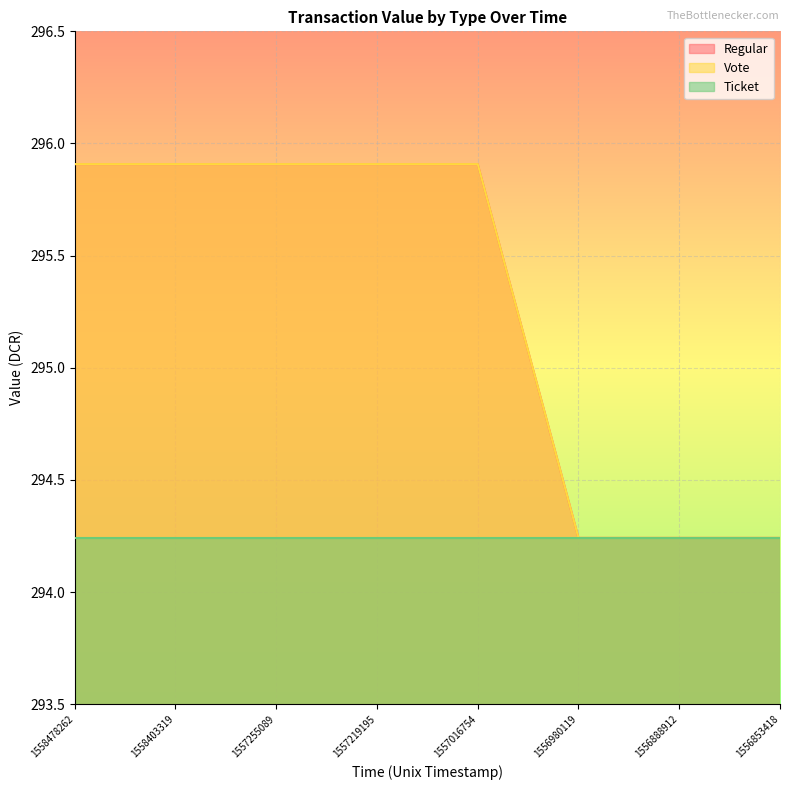

What is the sum of the Regular values at 1556980119 and 1558403319?

590.1